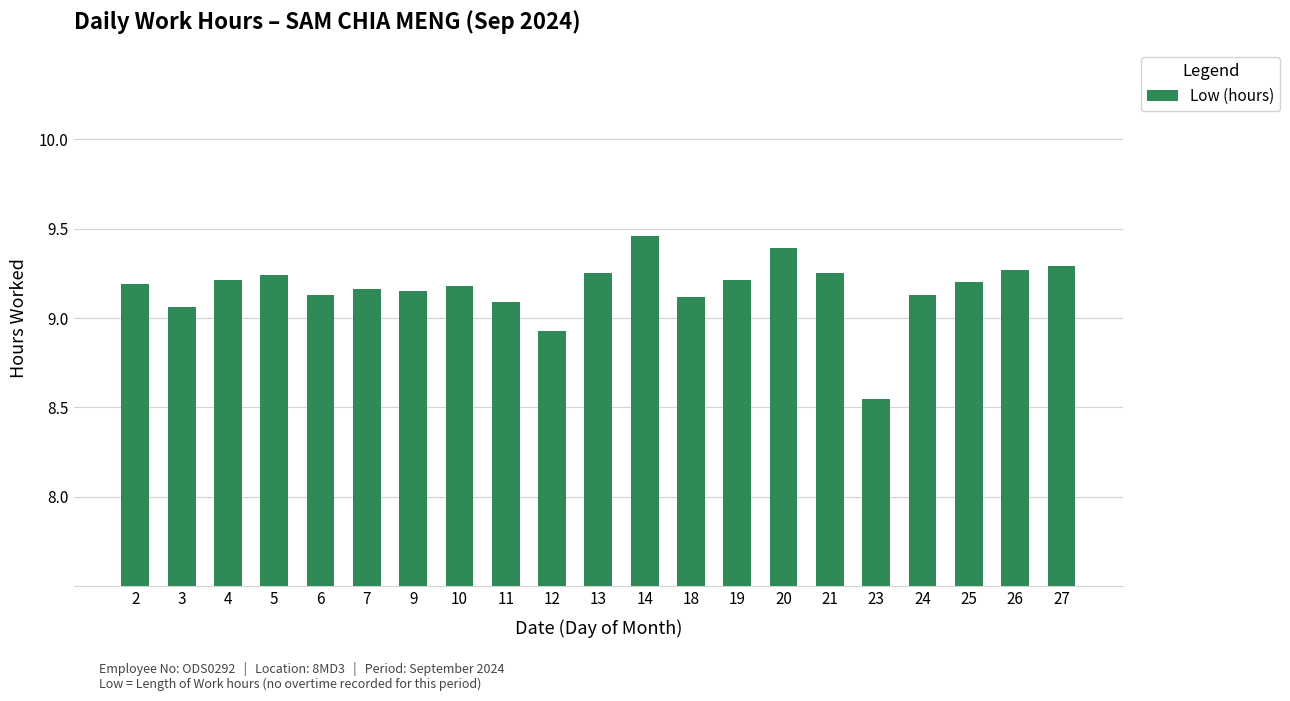

The value at 19 is 9.2. True or false?

True